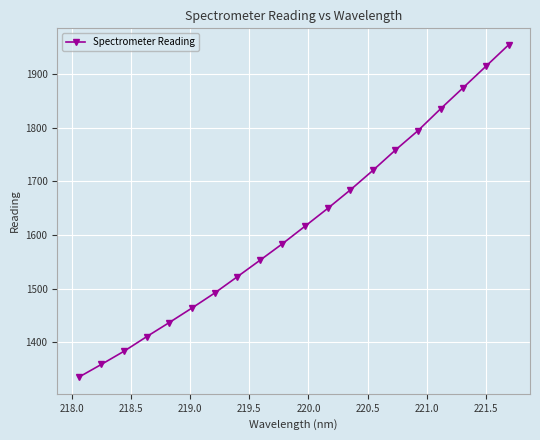

What is the value of the 4th point from the left?

1410.7